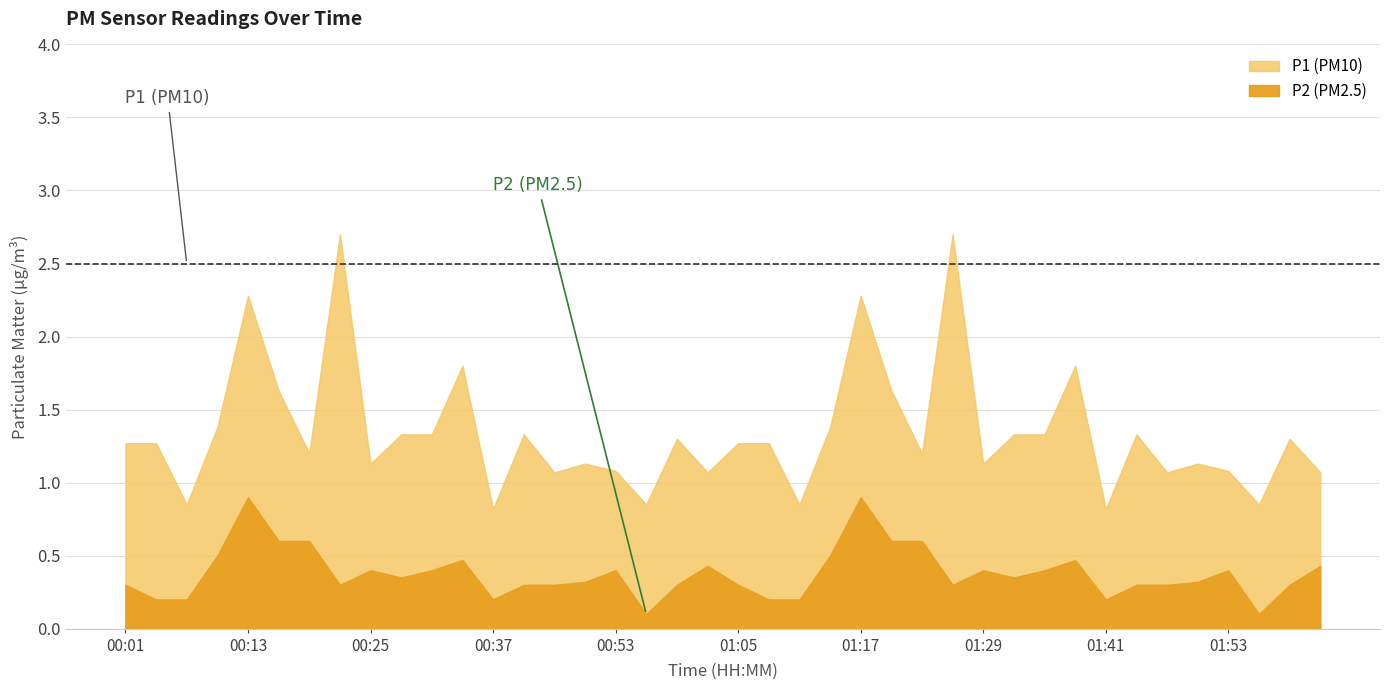

True or false: P2 and P1 cross at least once.

False